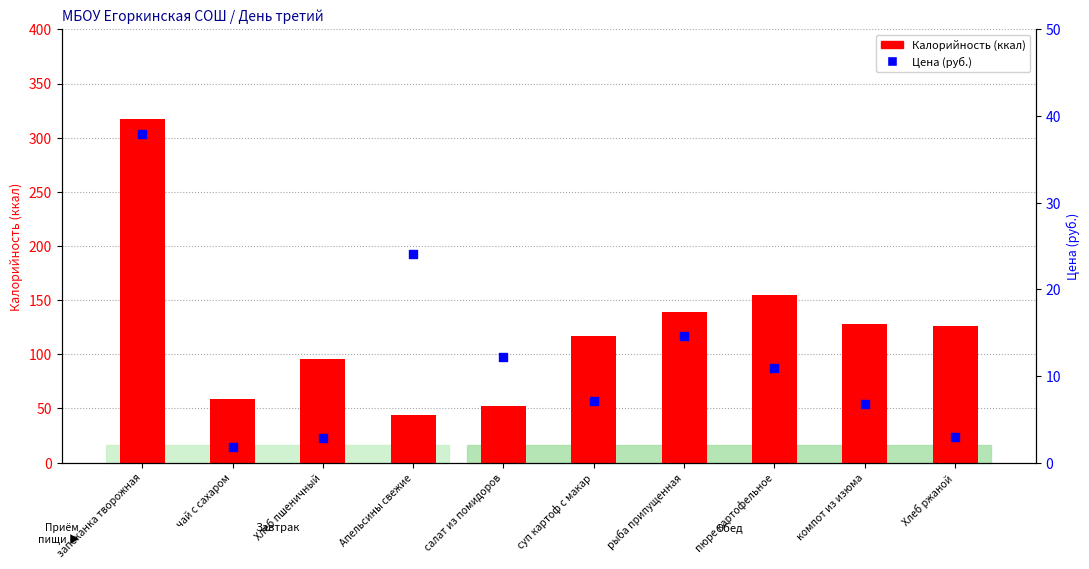

Which series reaches the maximum Y coordinate?

Калорийность